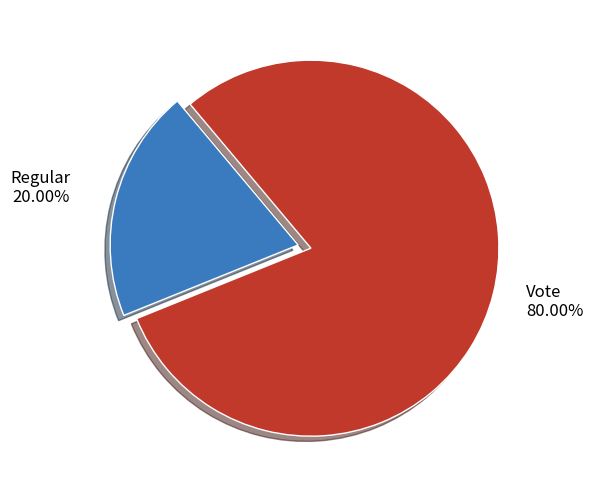

Is there any slice that represents more than half of the pie?

Yes